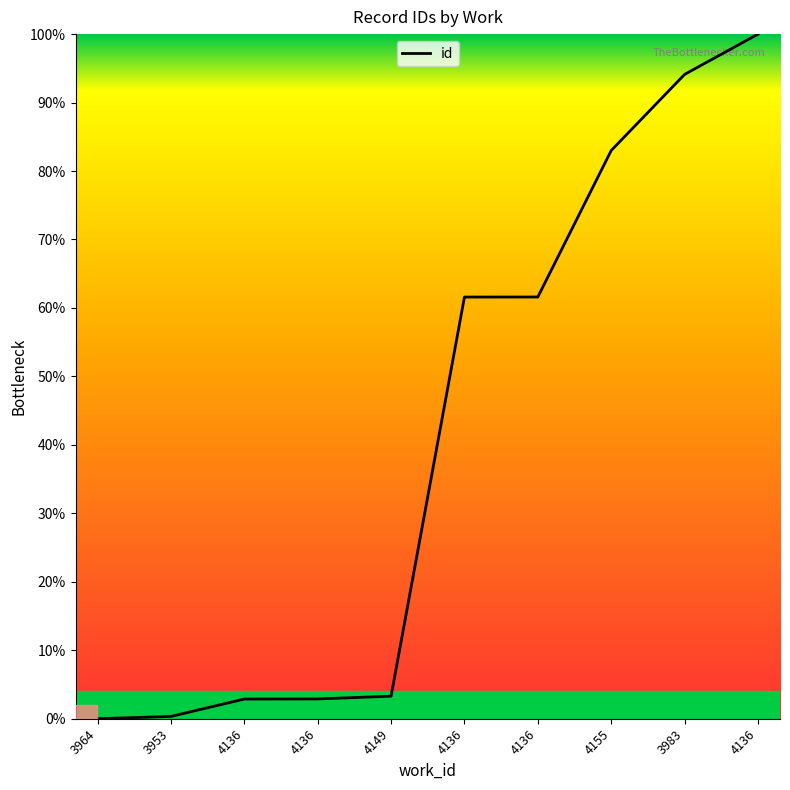

Is this an area chart (filled region under the line)?

Yes